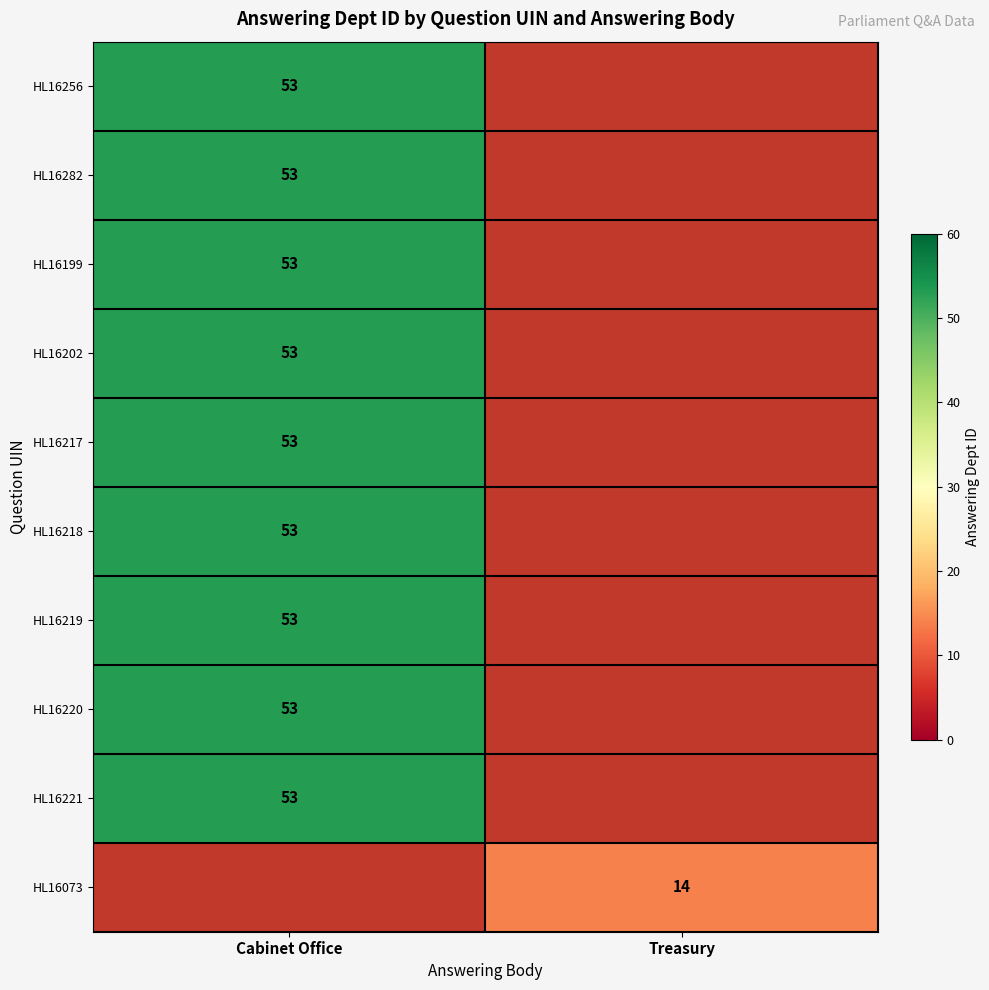

The value of HL16217 at Cabinet Office is 23.7. True or false?

False